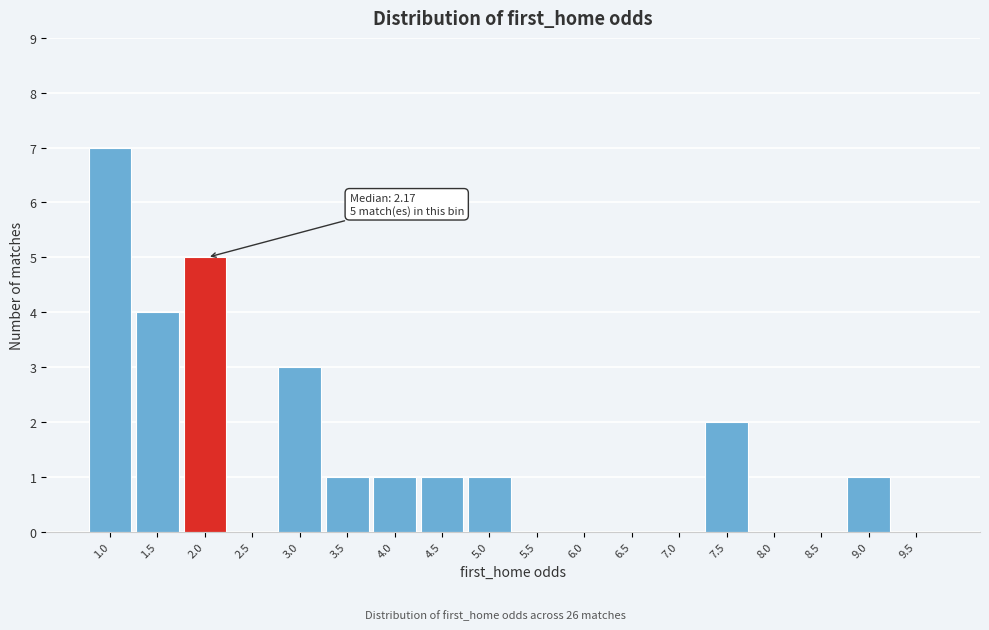

Reading left to right, what are all the values shown in this chart?

1.0=7	1.5=4	2.0=5	2.5=0	3.0=3	3.5=1	4.0=1	4.5=1	5.0=1	5.5=0	6.0=0	6.5=0	7.0=0	7.5=2	8.0=0	8.5=0	9.0=1	9.5=0